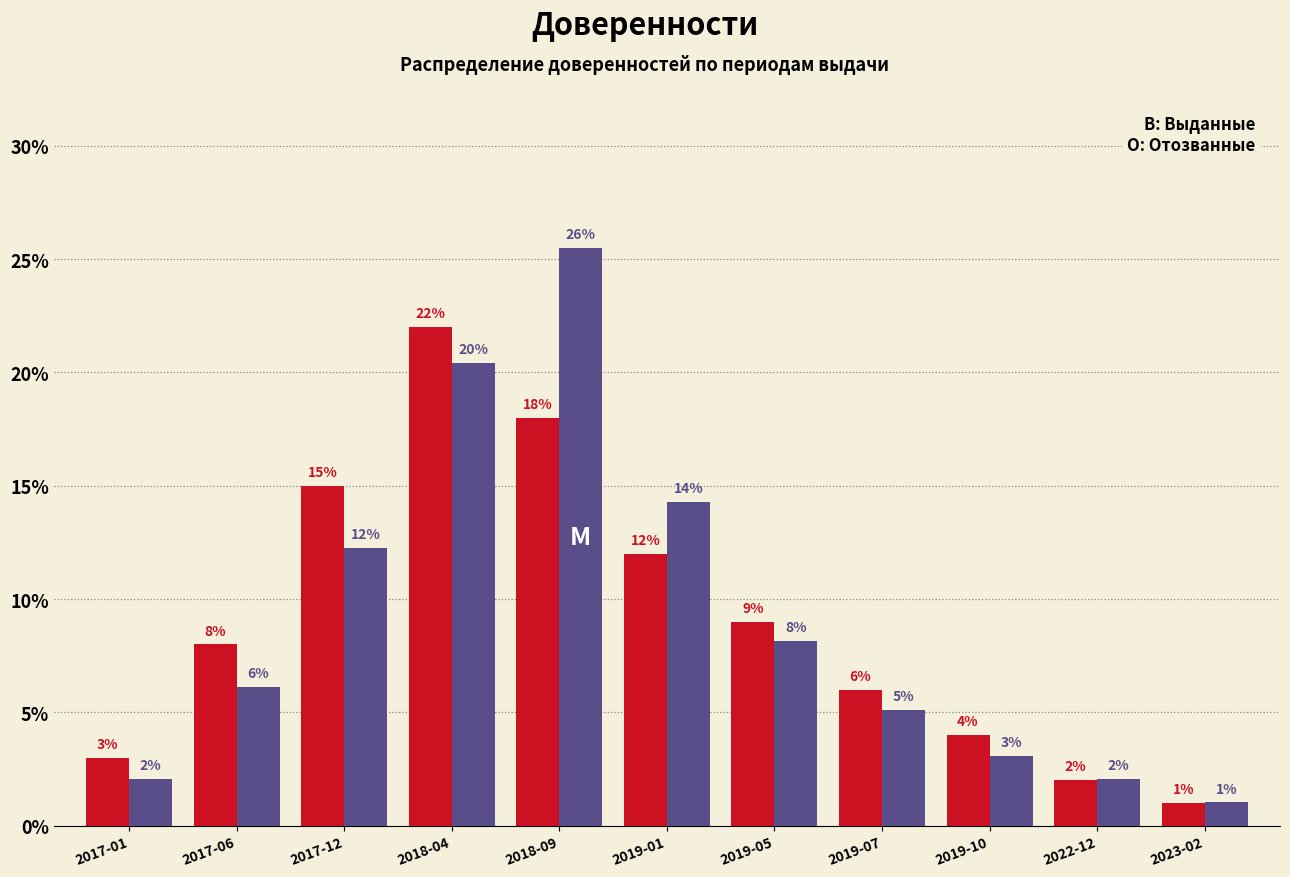

What is the total value across all series at 2023-02?

2.0